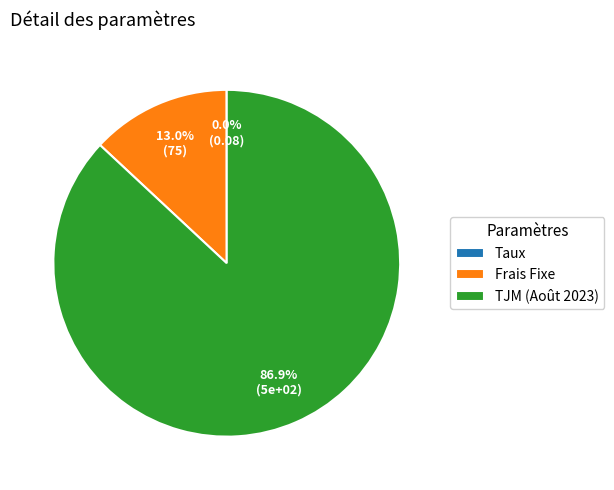

Which slice is the largest?

TJM (Août 2023)